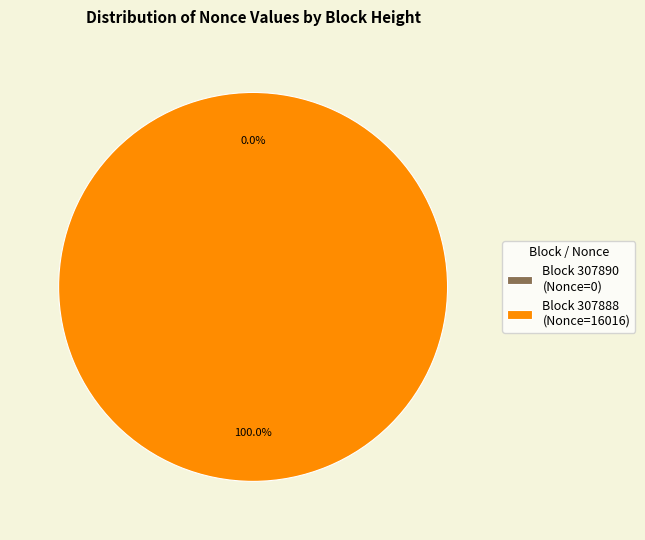

What portion of the pie excludes 307890?

100.0%